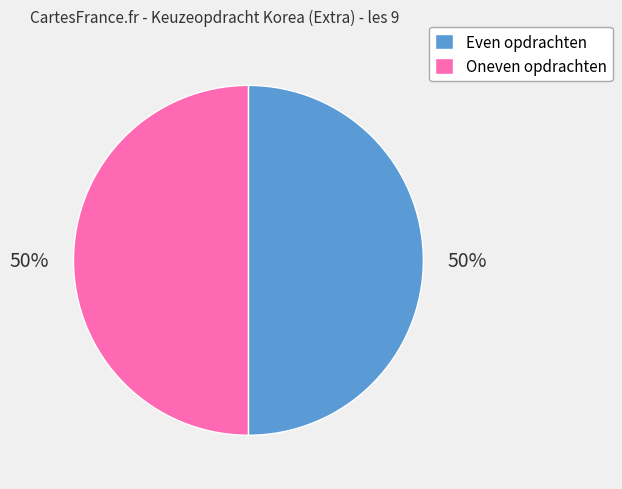

Count the number of slices in the pie.

2